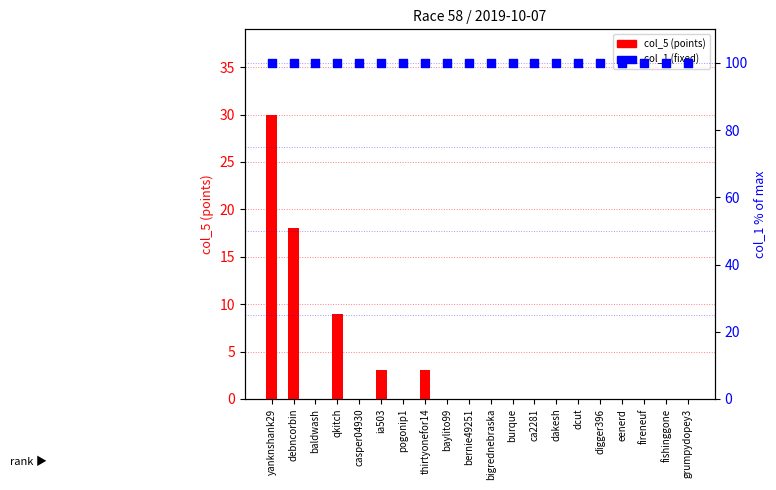

Which series has the largest total across all categories?

col_1 (fixed)